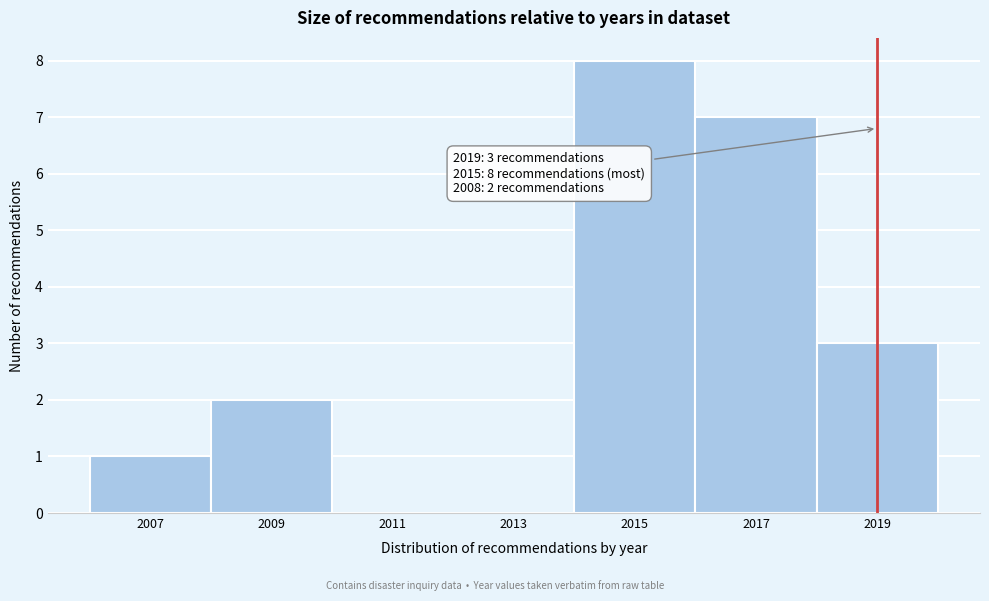

Over which range of the x-axis is the bar tallest?

2014 to 2016